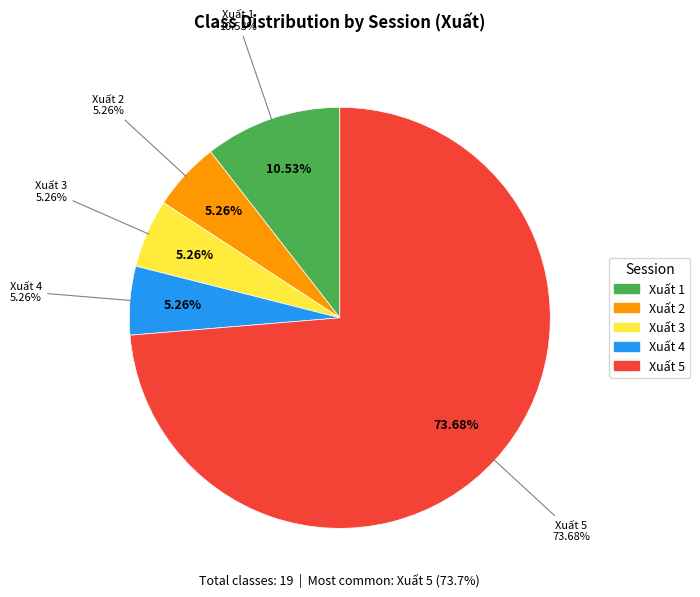

Combined, do Xuất 5 and Xuất 1 account for over 50%?

Yes